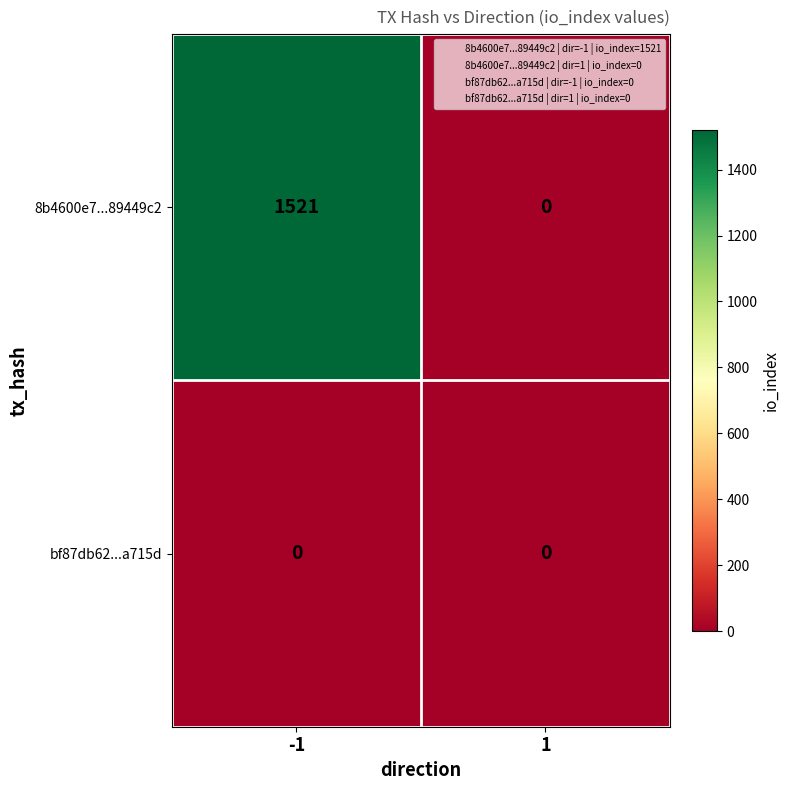

What is the greatest value displayed?

1521